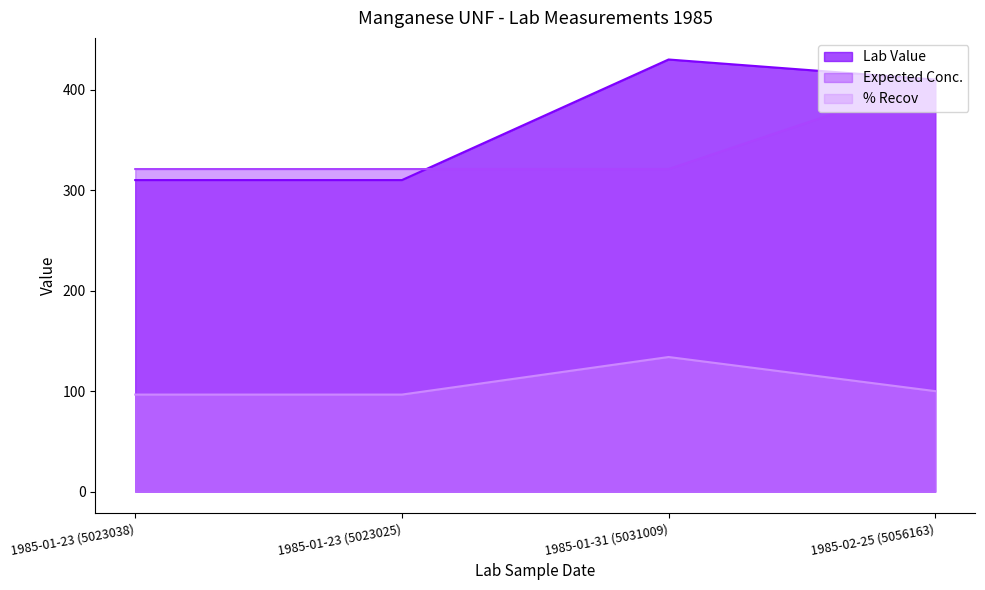

Does the chart have visible grid lines?

No